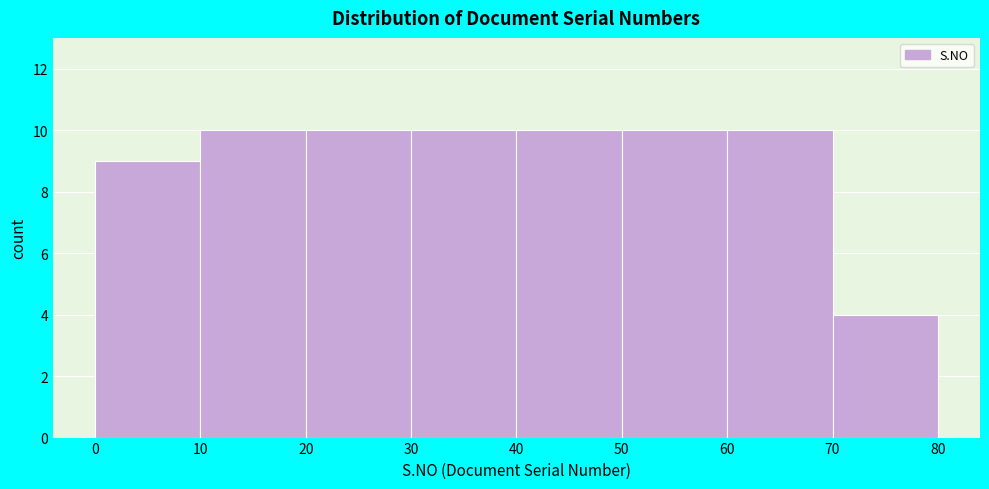

What is the height of the bar covering 10 to 20 on the x-axis? The values are not printed on the chart, so give them approximately, as read against the axis.

10